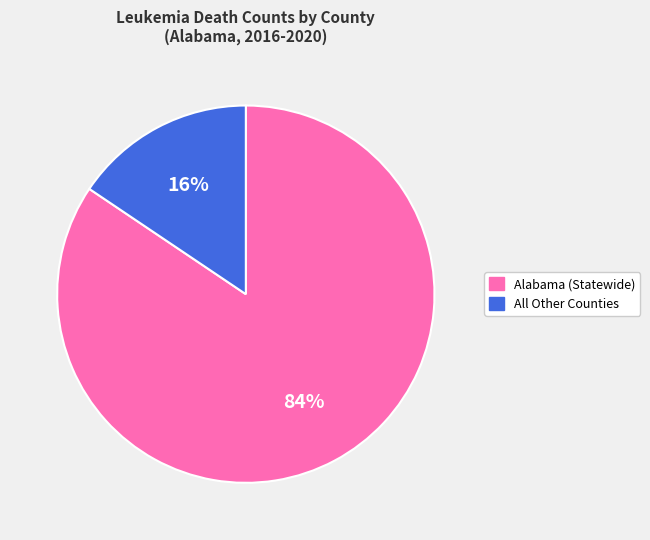

Is there any slice that represents more than half of the pie?

Yes